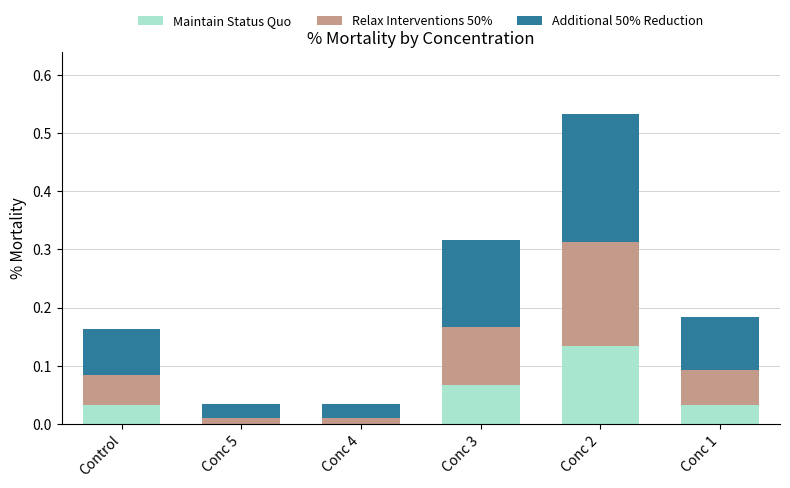

Are the bars grouped side by side (vs. stacked)?

No